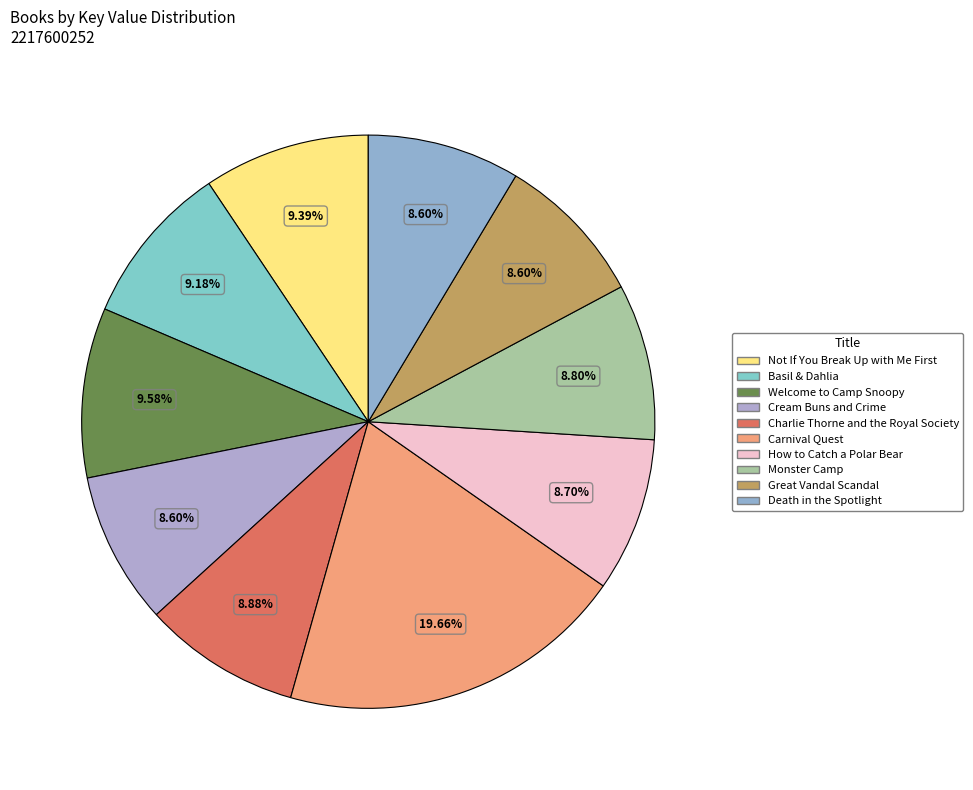

What is the largest slice in the pie chart?

Carnival Quest